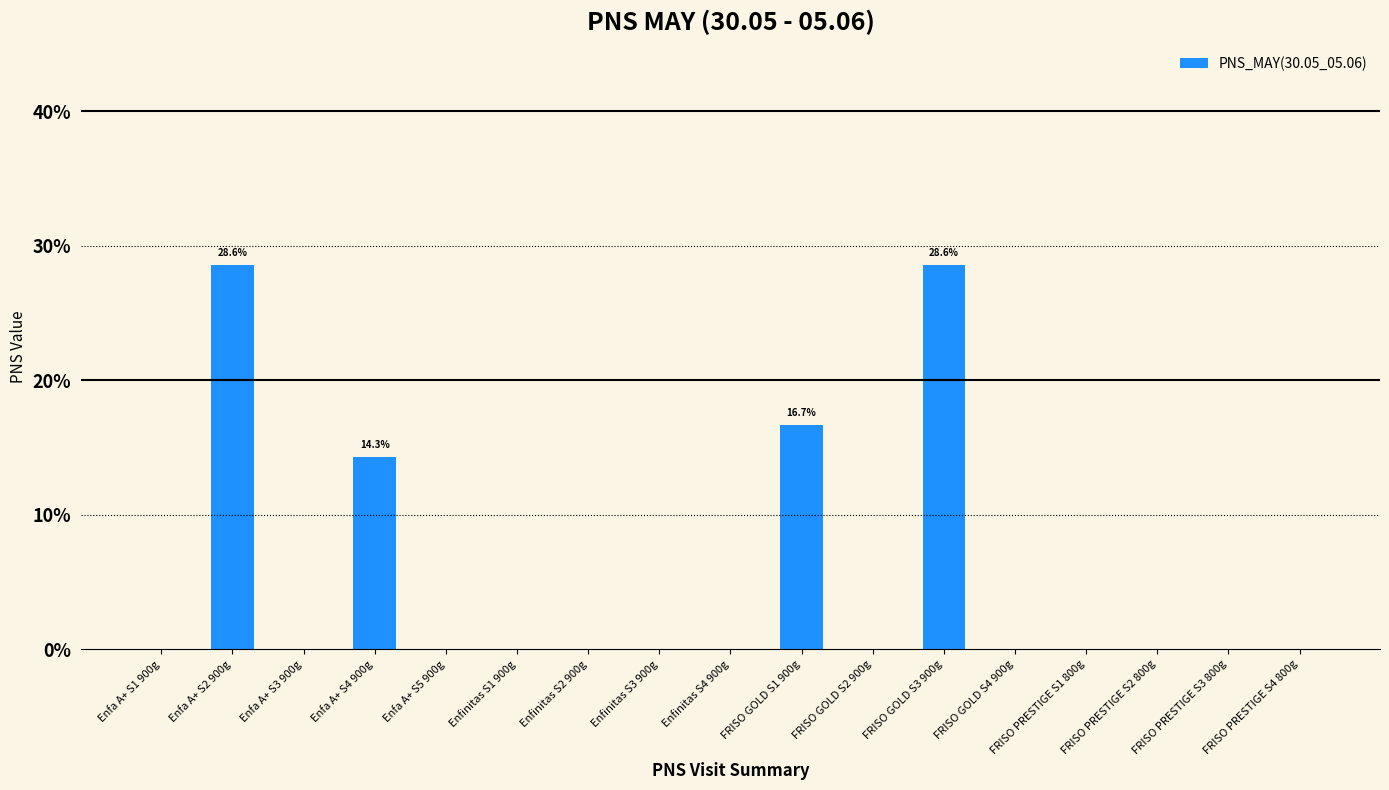

The chart shows a value of 0.1 at Enfa A+ S4 900g. True or false?

True